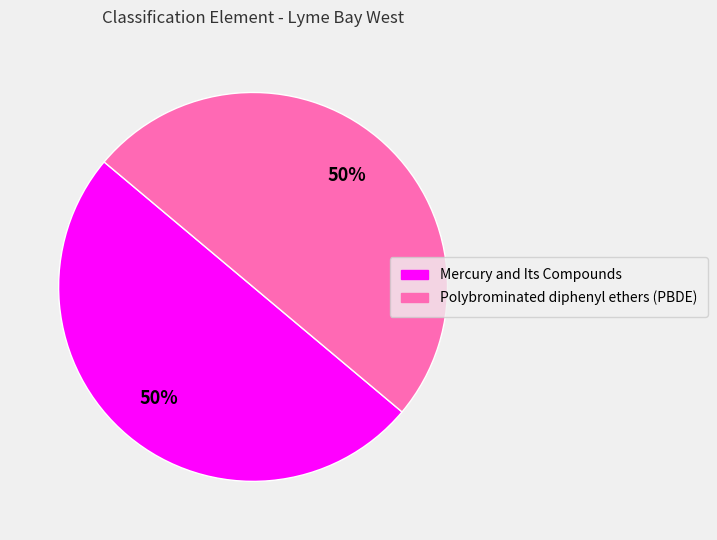

The Mercury and Its Compounds slice represents 50% of the pie. True or false?

True